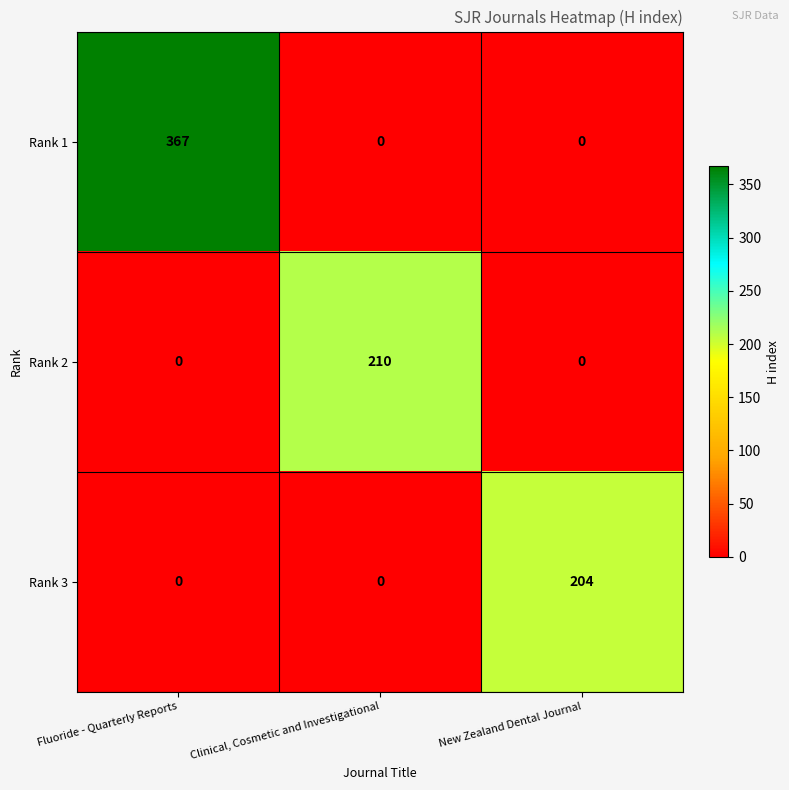

What is the difference between the Rank 2 values at Clinical, Cosmetic and Investigational and New Zealand Dental Journal?

210